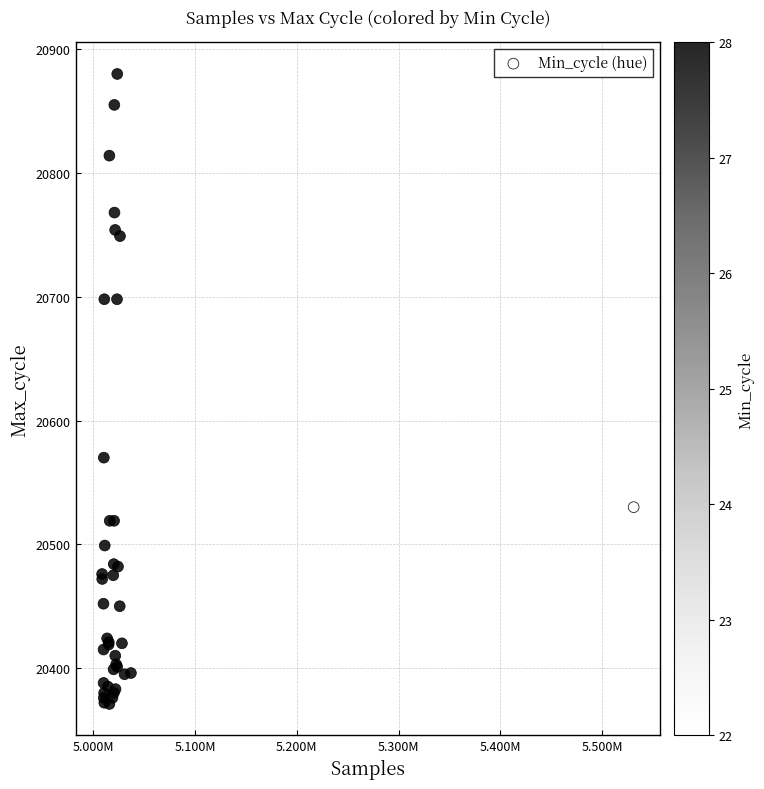

What Y value in the scatter plot is closest to 20625?

20570